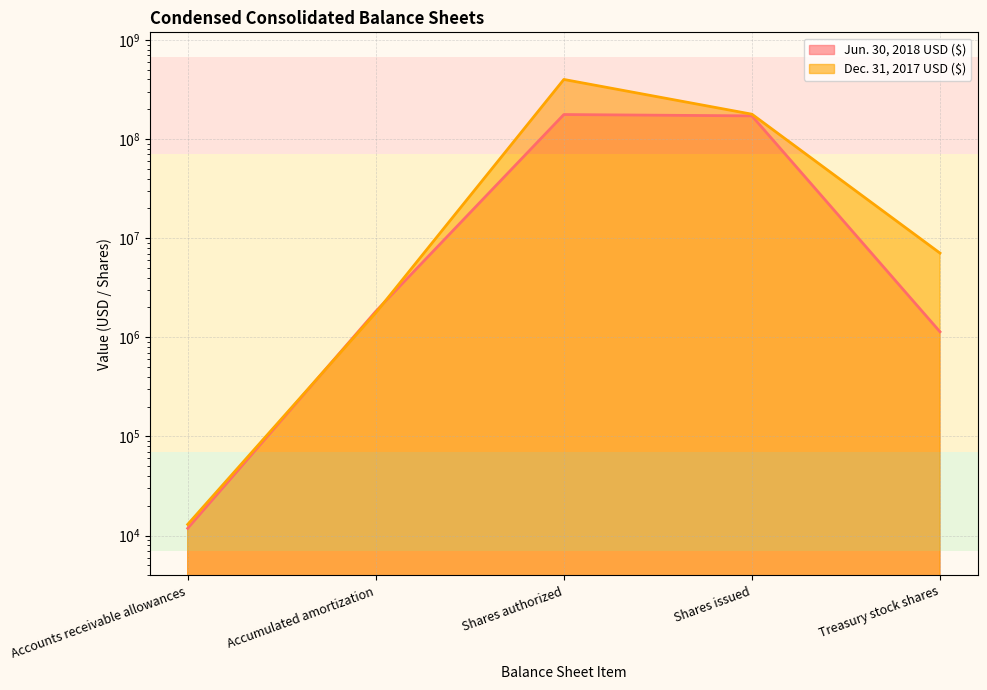

What is the label of the 5th point from the right?

Accounts receivable allowances